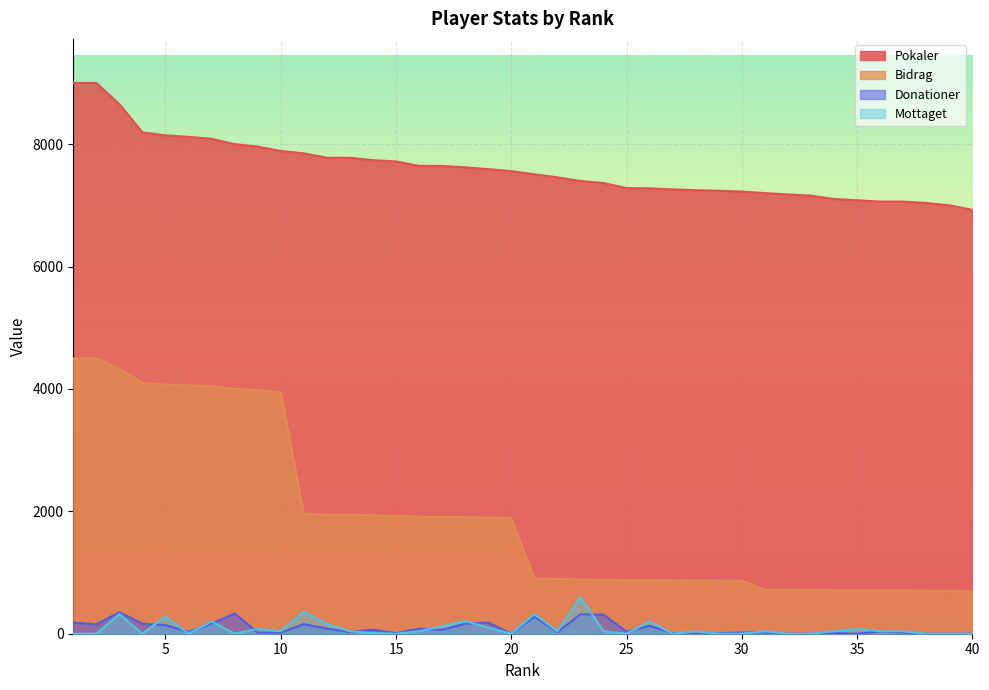

True or false: Bidrag and Donationer cross at least once.

False